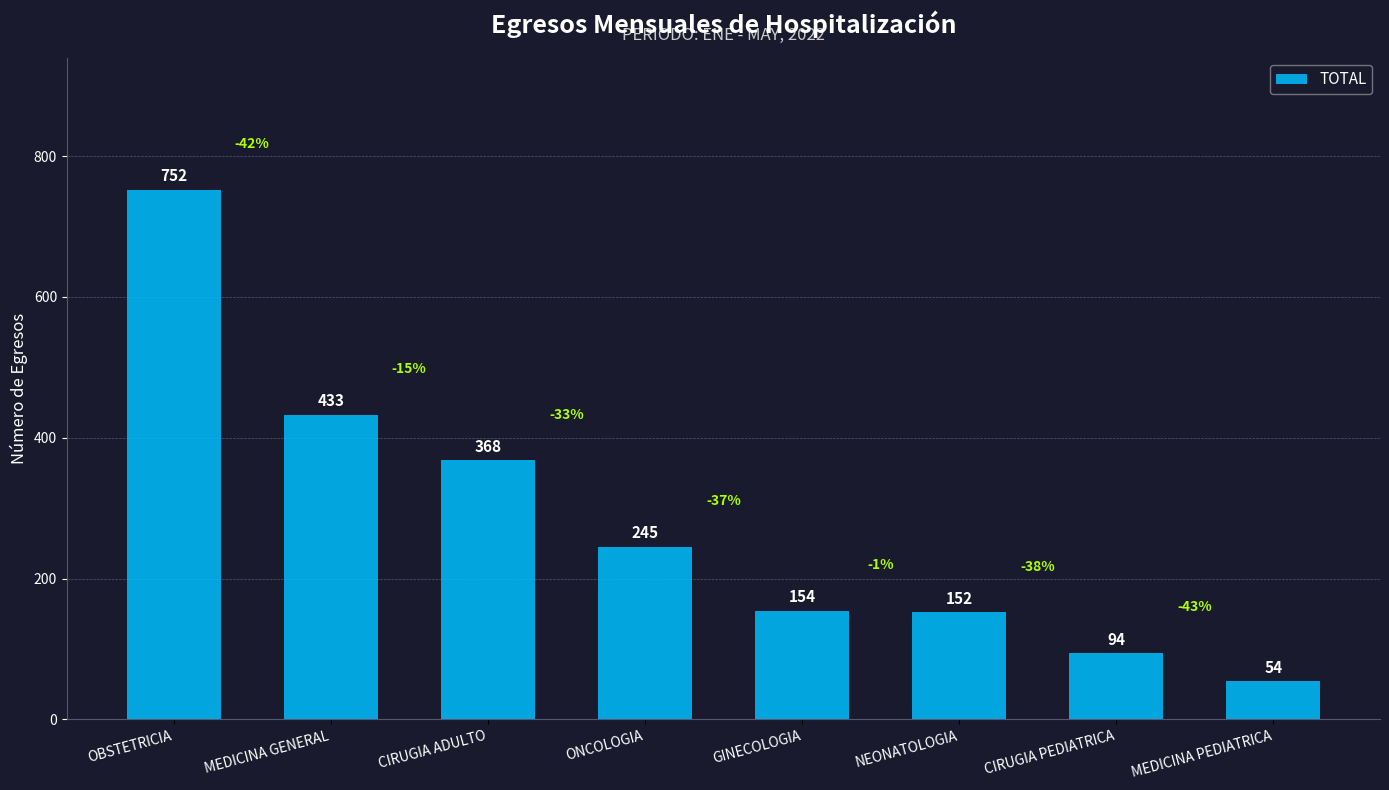

What is the average value?

282